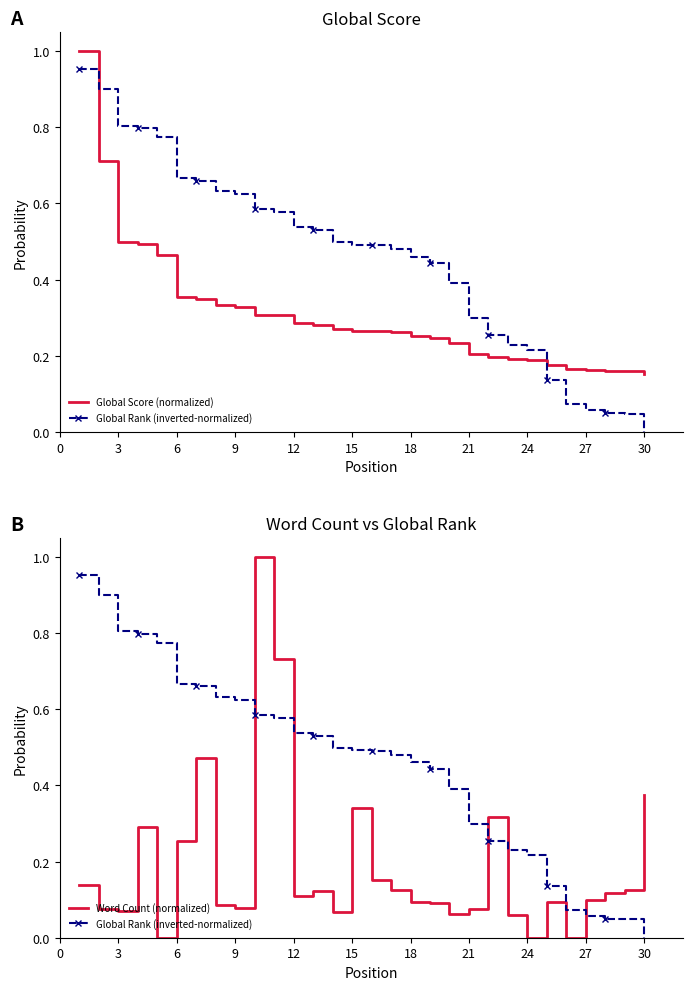

True or false: Global Rank (inverted-normalized) and Word Count (normalized) cross at least once.

True